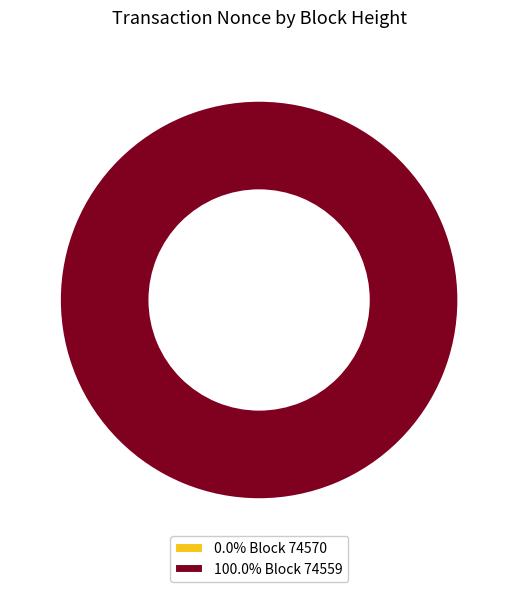

Rank the categories by value from highest to lowest.

74559, 74570